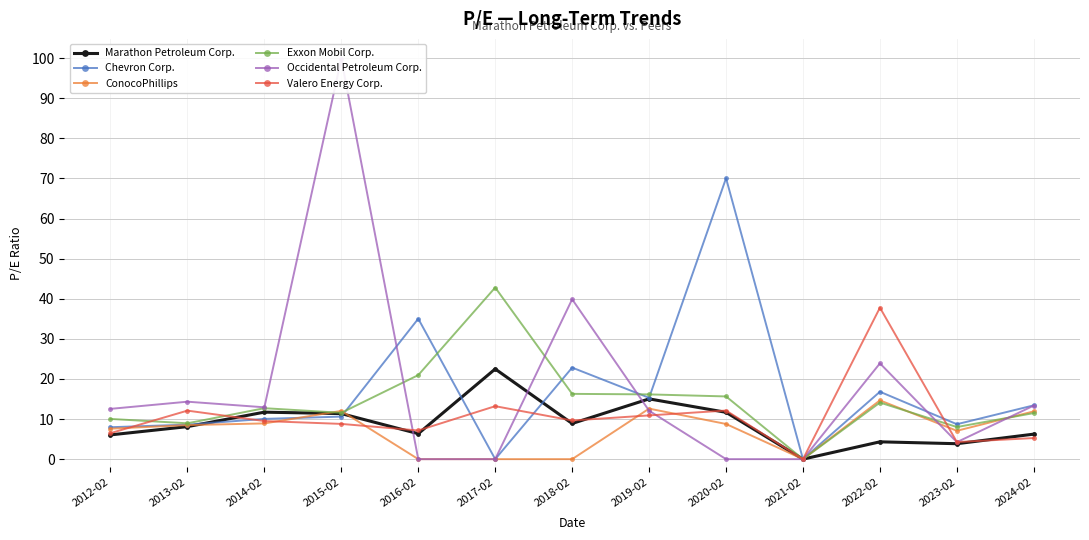

What are all the series names shown in the legend?

Marathon Petroleum Corp., Chevron Corp., ConocoPhillips, Exxon Mobil Corp., Occidental Petroleum Corp., Valero Energy Corp.